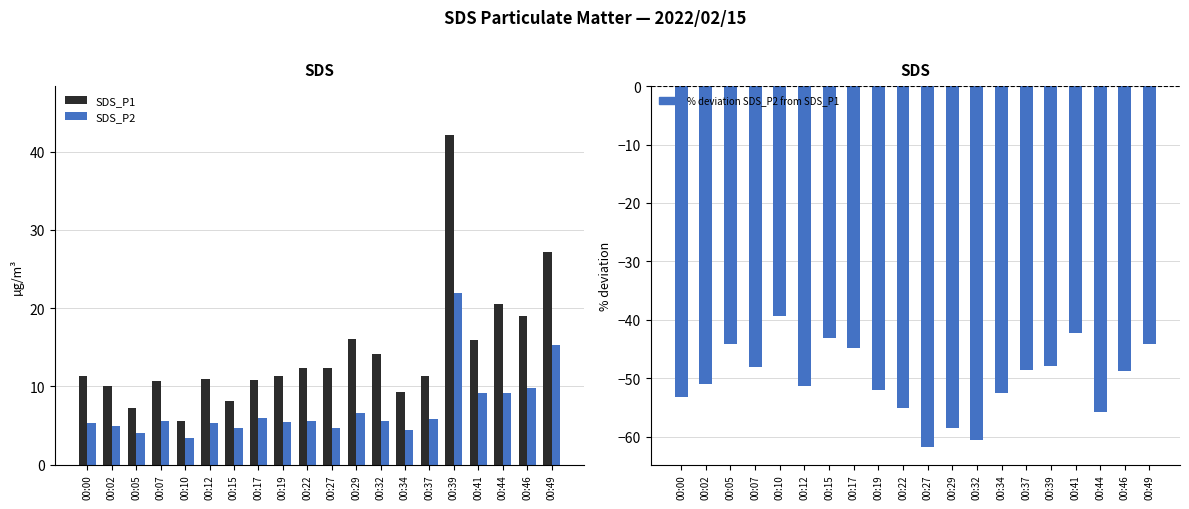

At how many categories does at least one series exceed -31?

20